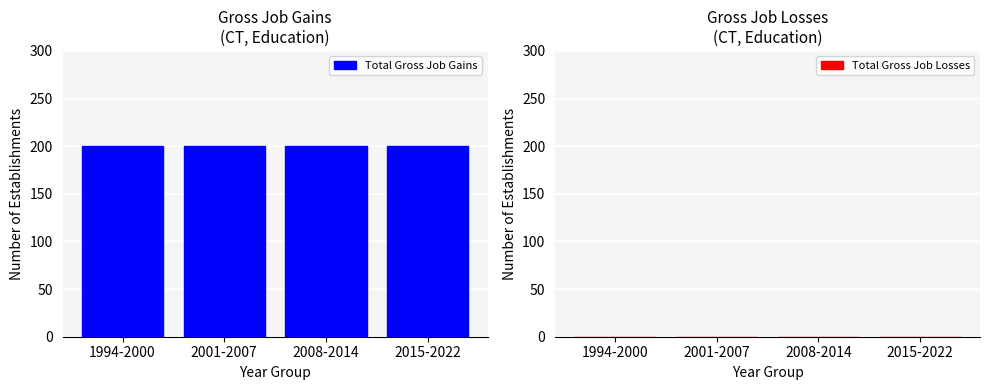

What is the difference between the highest and lowest values at 2008-2014?

200